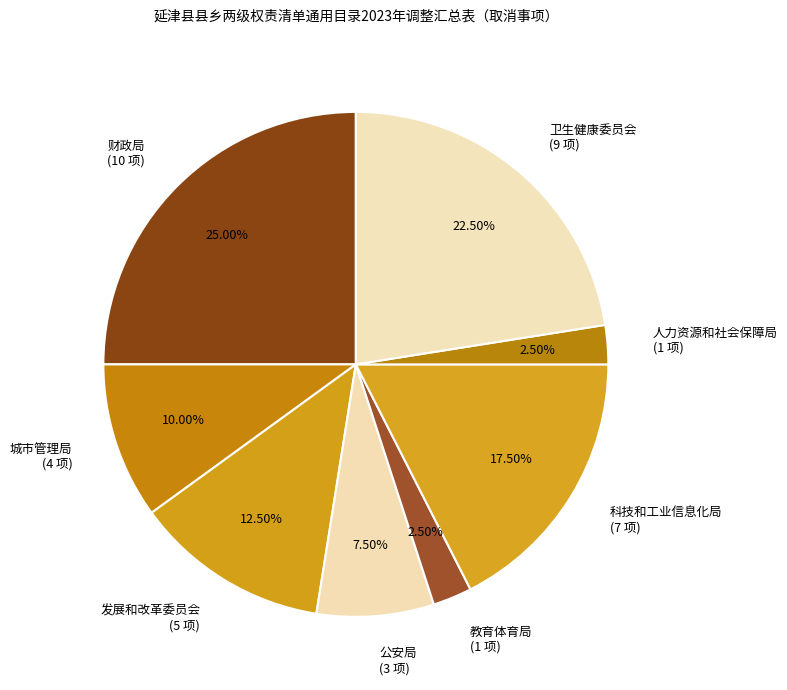

Do 卫生健康委员会 and 城市管理局 together represent more than half of the pie?

No